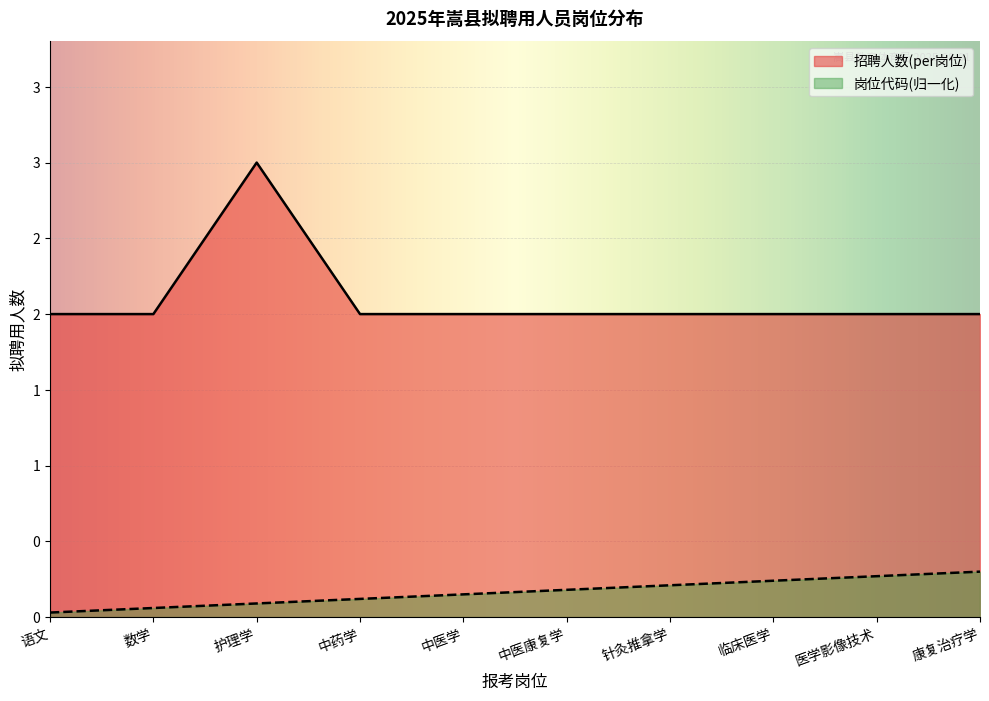

True or false: 岗位代码 and 招聘人数(per岗位) intersect in this chart.

False